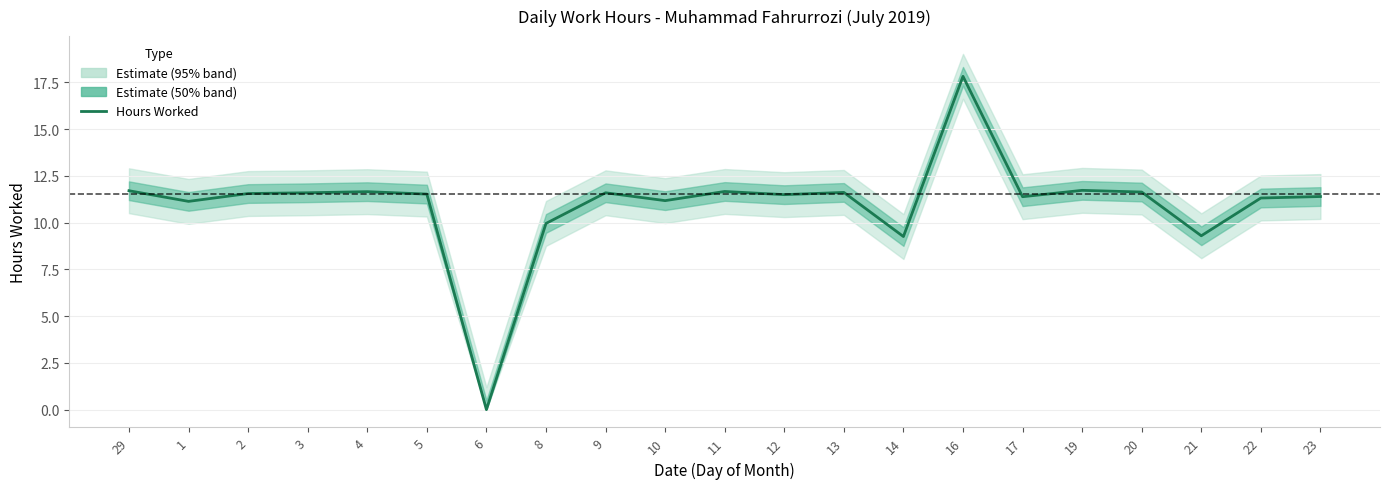

Reading left to right, what are all the values shown in this chart?

11.7	11.1	11.6	11.6	11.7	11.5	0.0	10.0	11.6	11.2	11.7	11.5	11.6	9.3	17.8	11.4	11.7	11.6	9.3	11.3	11.4